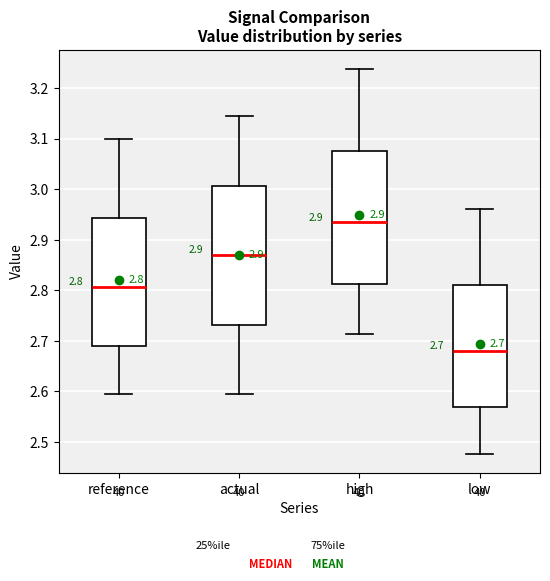

Which box is the tallest, from its lower edge to its upper edge?

actual